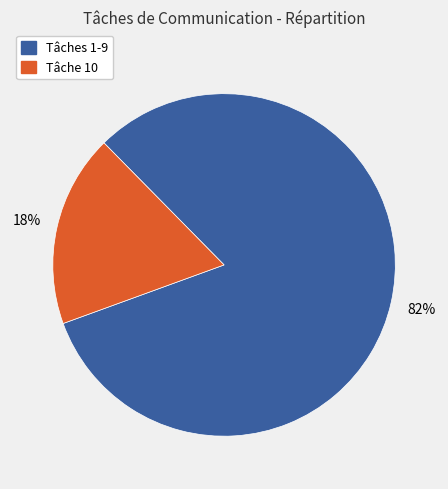

Is there a majority slice in this chart?

Yes